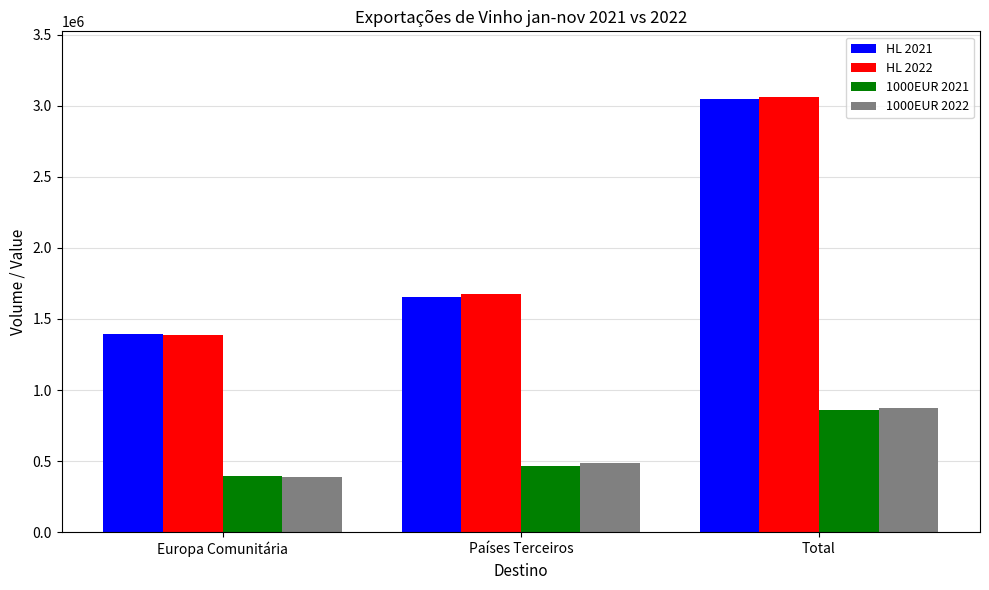

What position from the left is Países Terceiros?

2